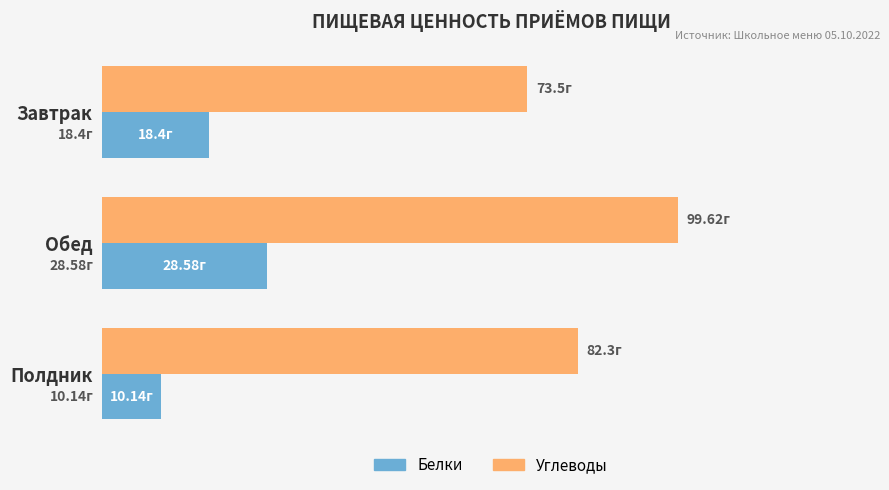

What are all the series names shown in the legend?

Белки, Углеводы